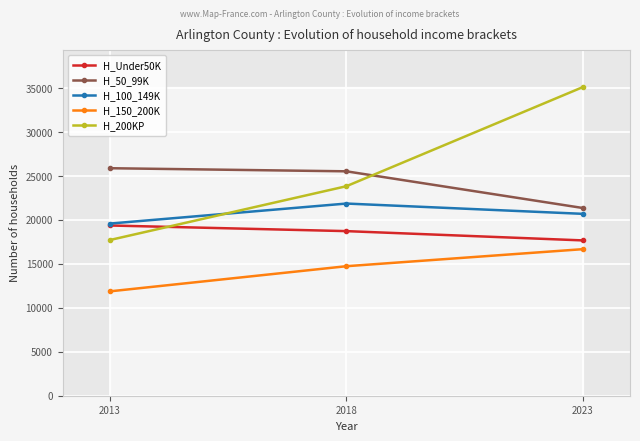

How many values in the H_50_99K series are below 25537?

1